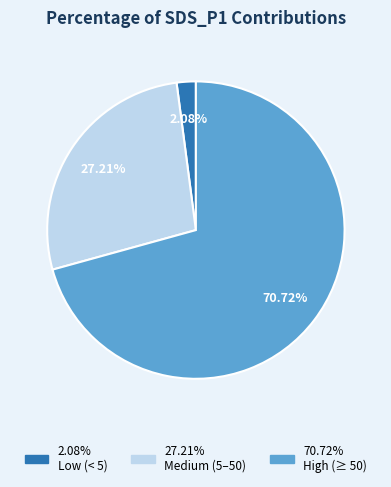

Is there a majority slice in this chart?

Yes